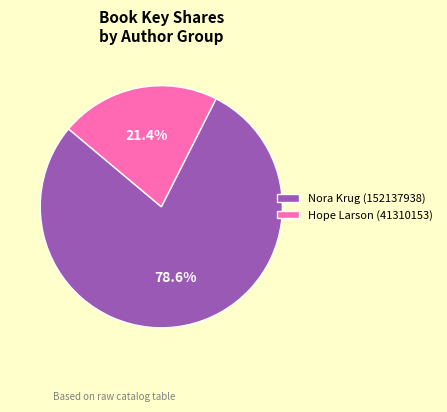

Which has a higher value, Nora Krug (152137938) or Hope Larson (41310153)?

Nora Krug (152137938)